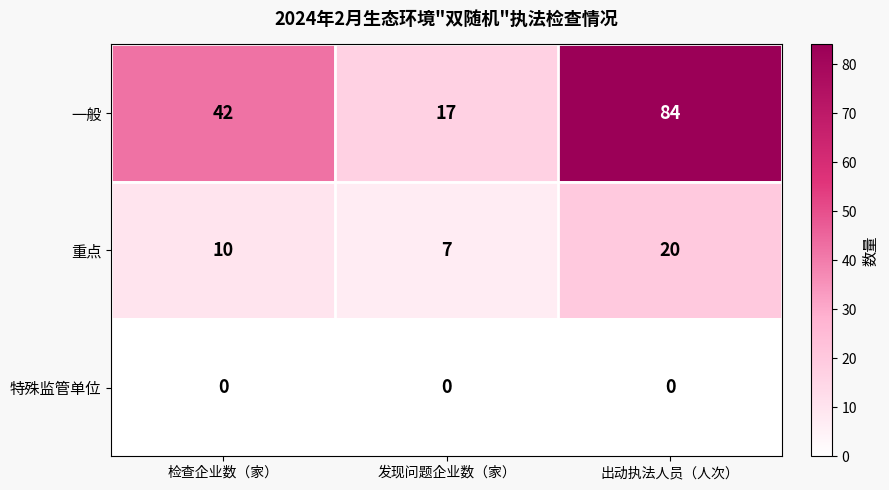

What is the difference between the 重点 values at 检查企业数（家） and 出动执法人员（人次）?

10